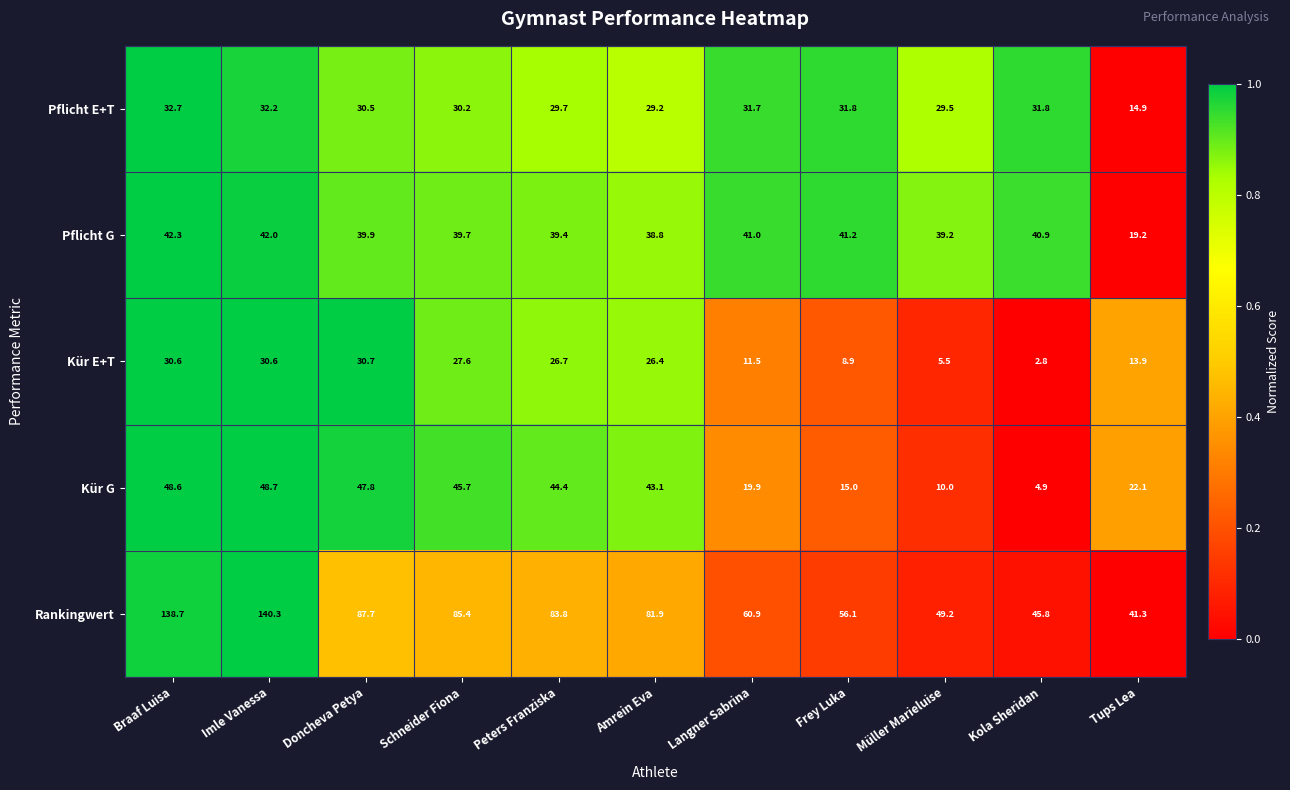

What is the difference between the Rankingwert values at Langner Sabrina and Tups Lea?

19.6